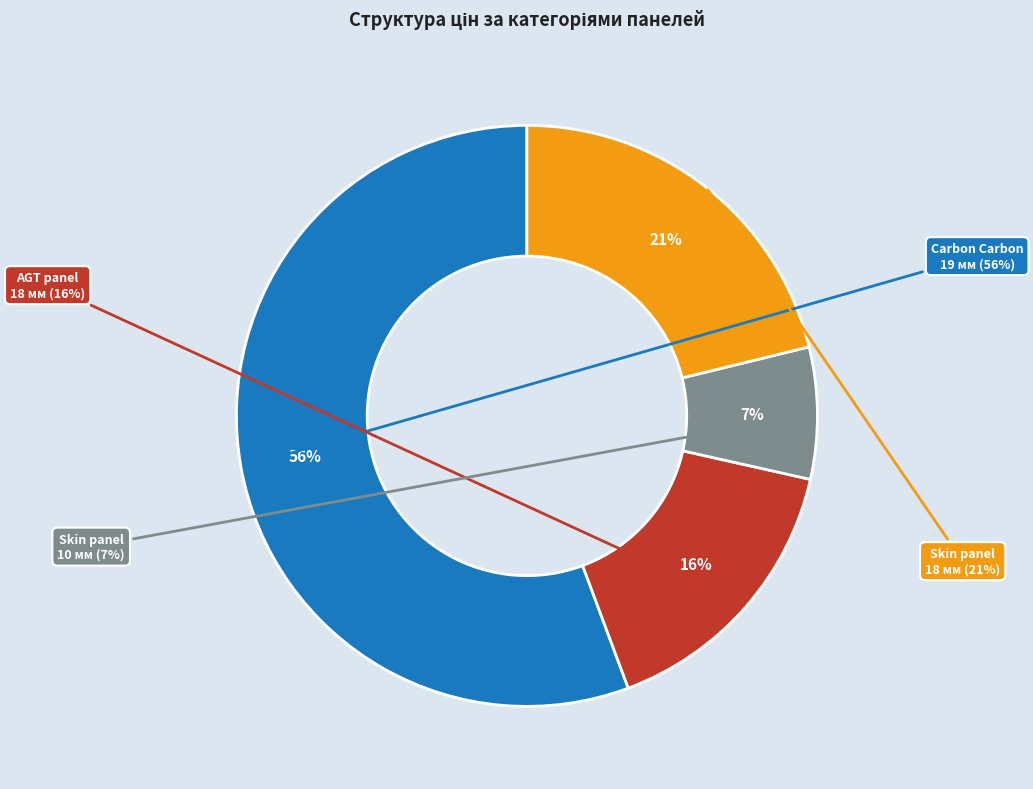

Do Skin panel 10 mm. Calabianca and AGT panel 18 mm. Unidecor together represent more than half of the pie?

No